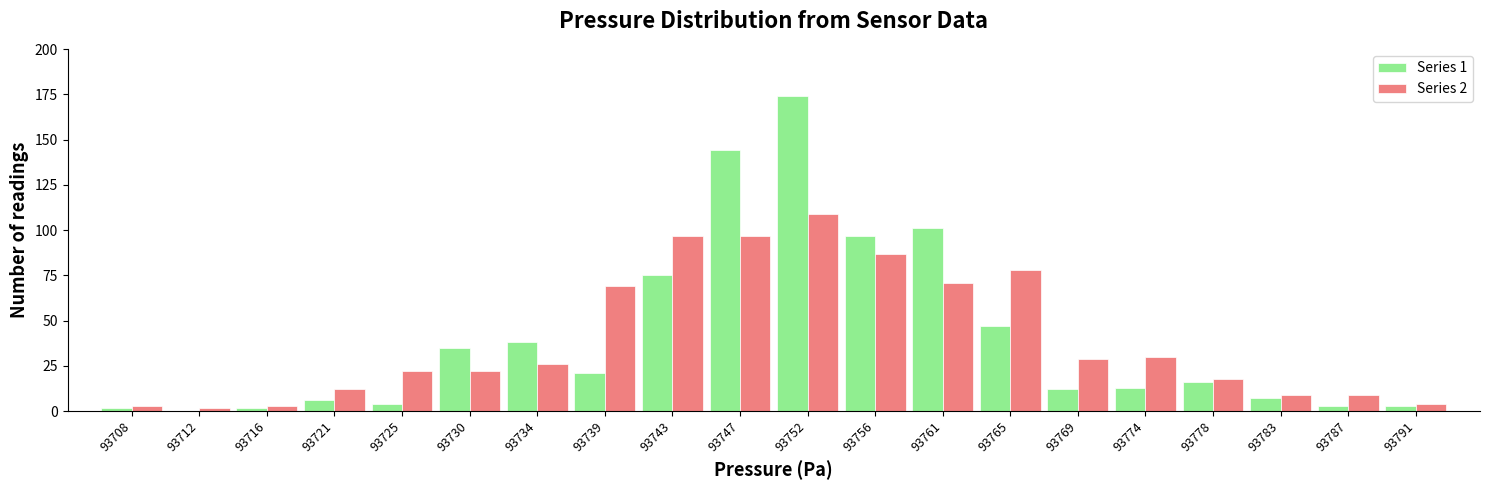

In the Series 2 series, which range on the x-axis has the tallest bar?

93749.5 to 93754.0